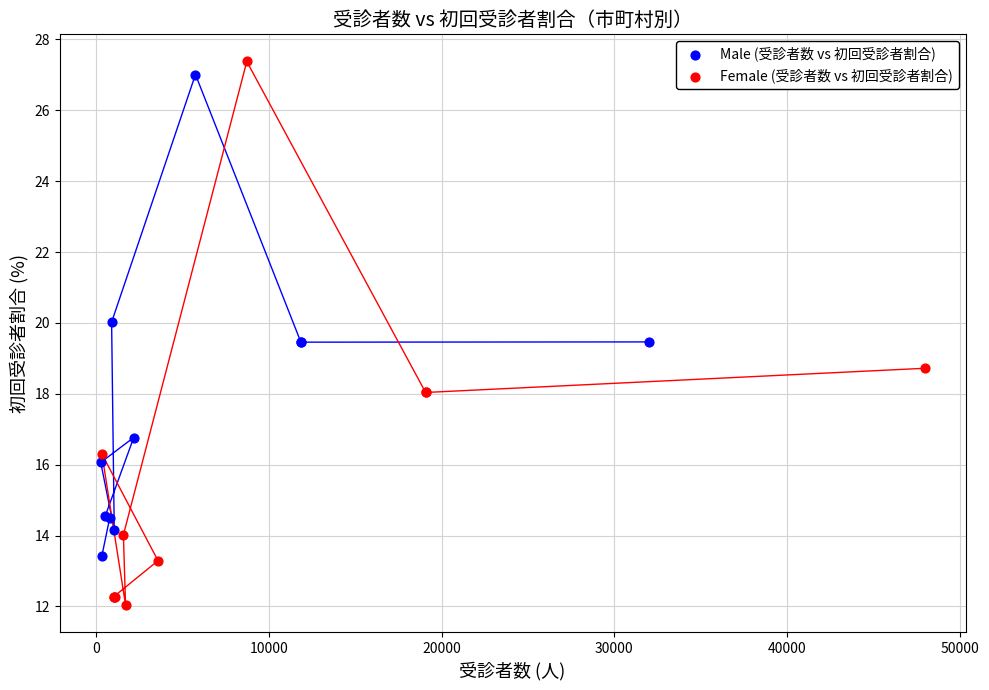

Which series has the largest Y range (max minus min)?

Female (受診者数 vs 初回受診者割合)